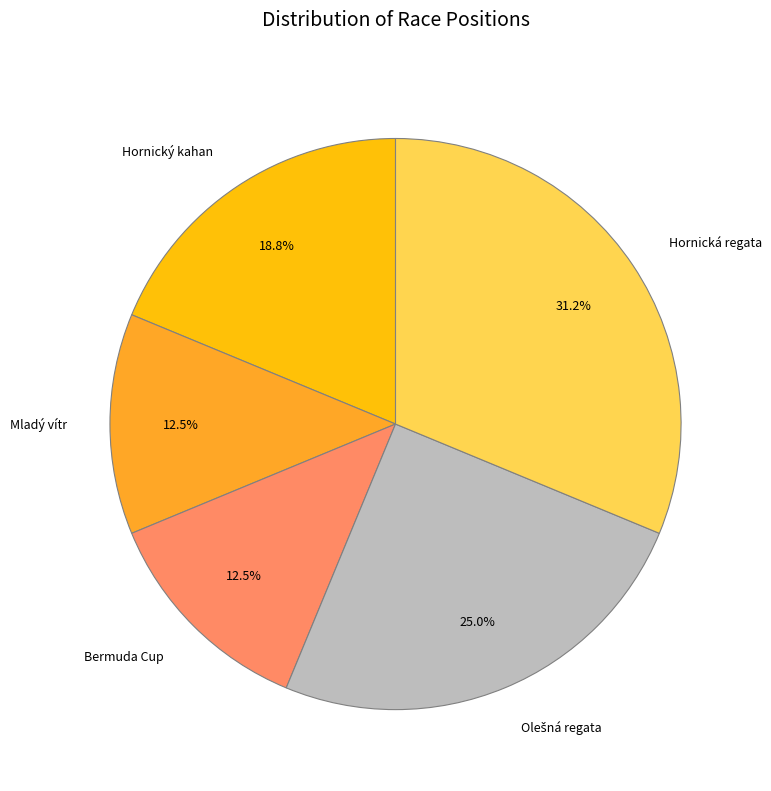

What is the total percentage of Bermuda Cup and Mladý vítr?

25.0%